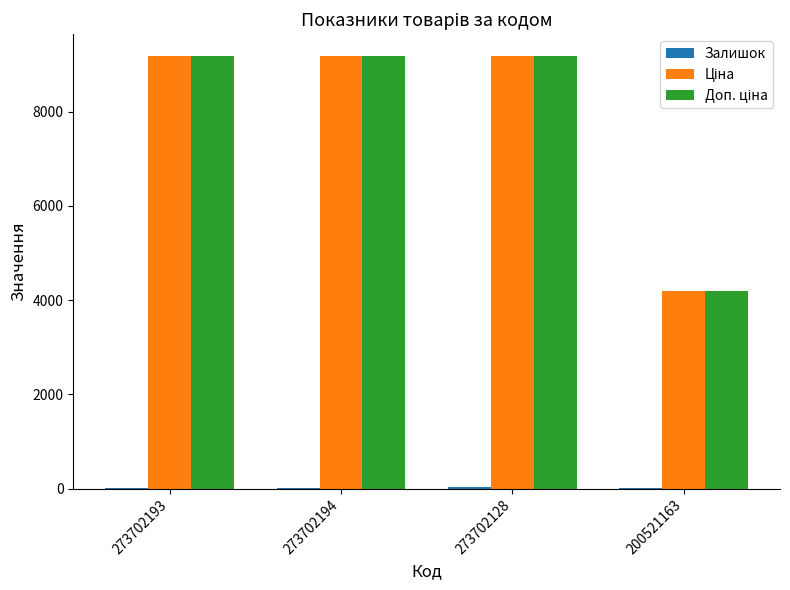

Does the chart contain stacked bars?

No